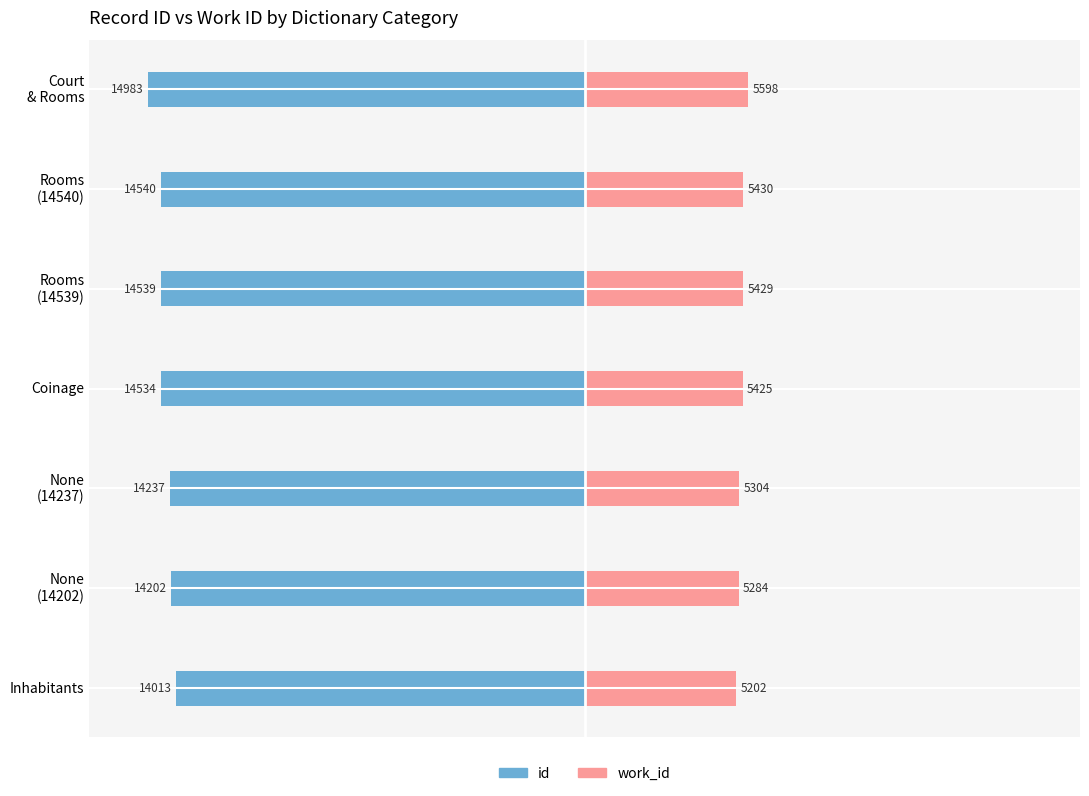

What is the difference between the maximum and minimum values in the id series?

970